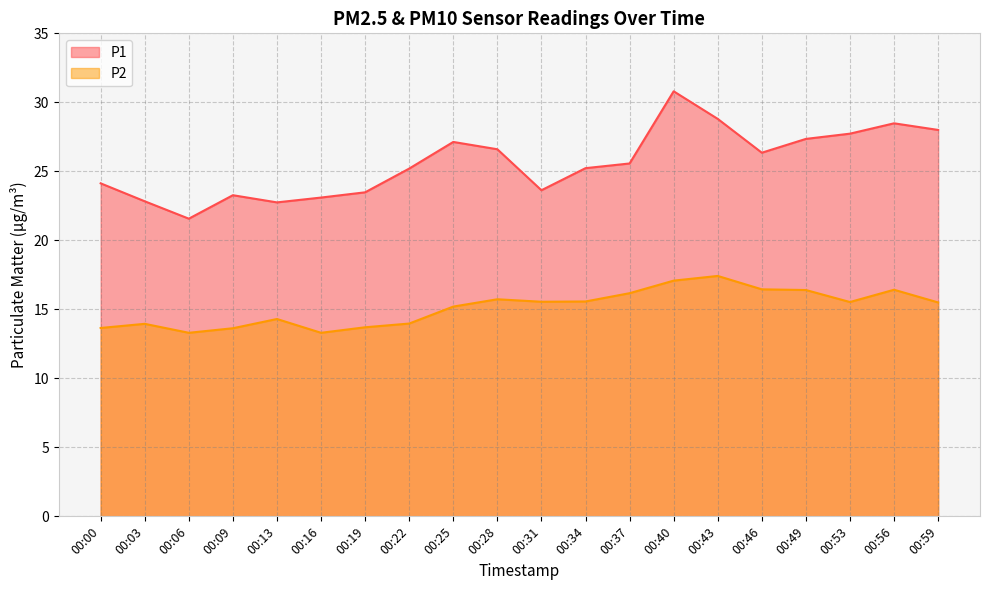

Rank the series at 00:19 from highest to lowest value.

P1, P2